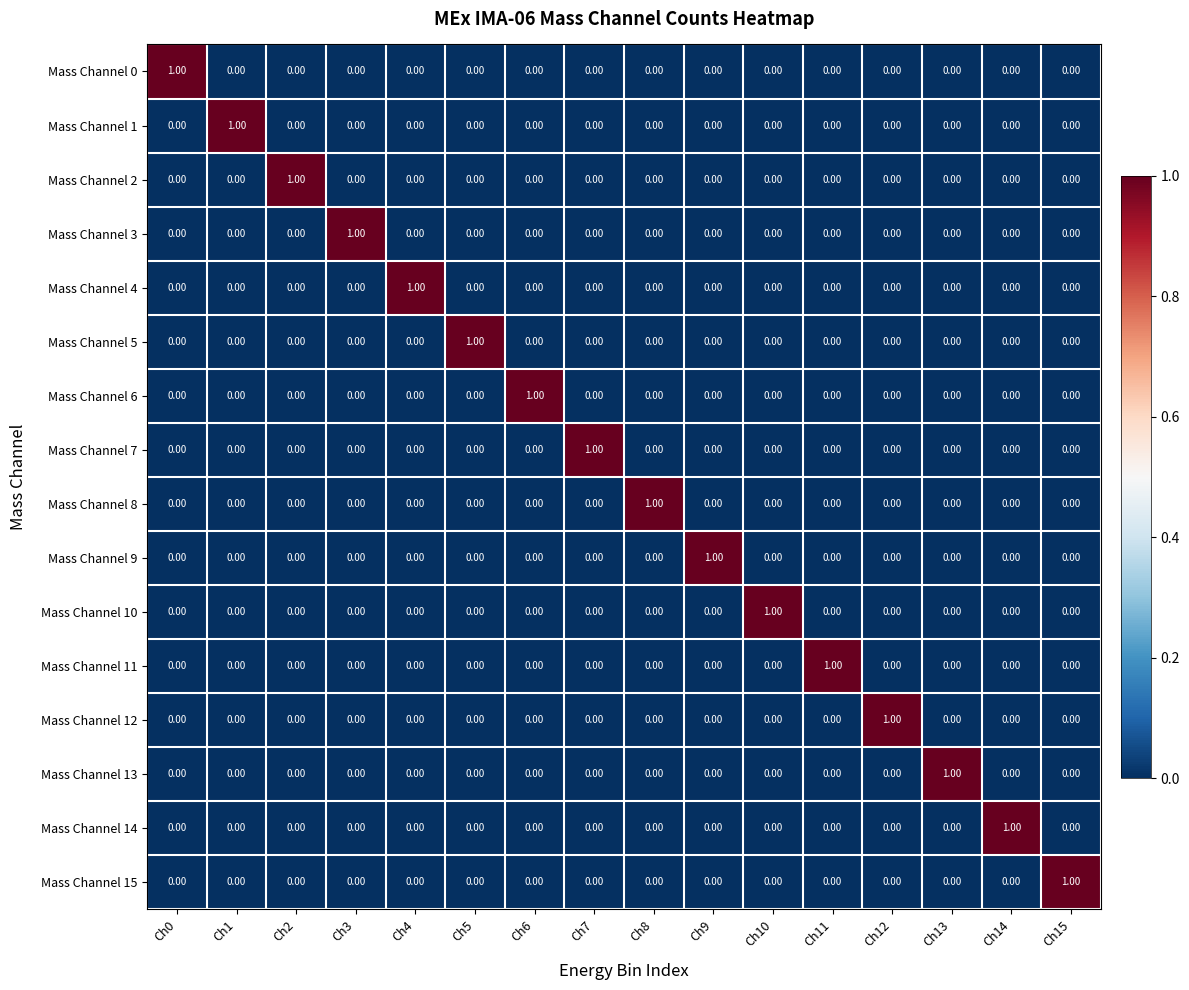

What is the spread (max minus min) of values at Ch3?

1